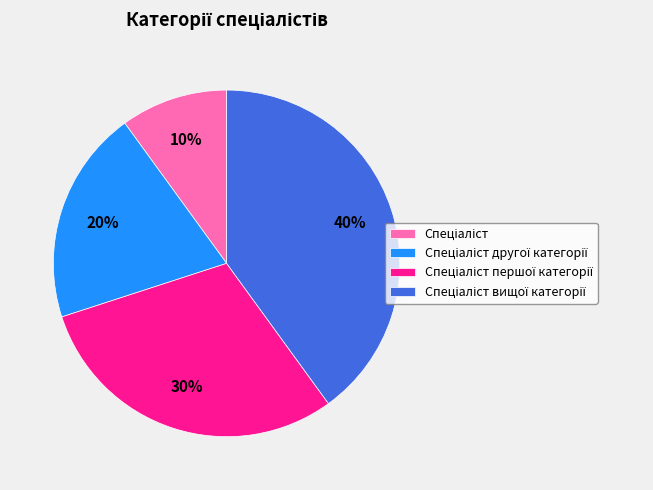

Is there any slice that represents more than half of the pie?

No